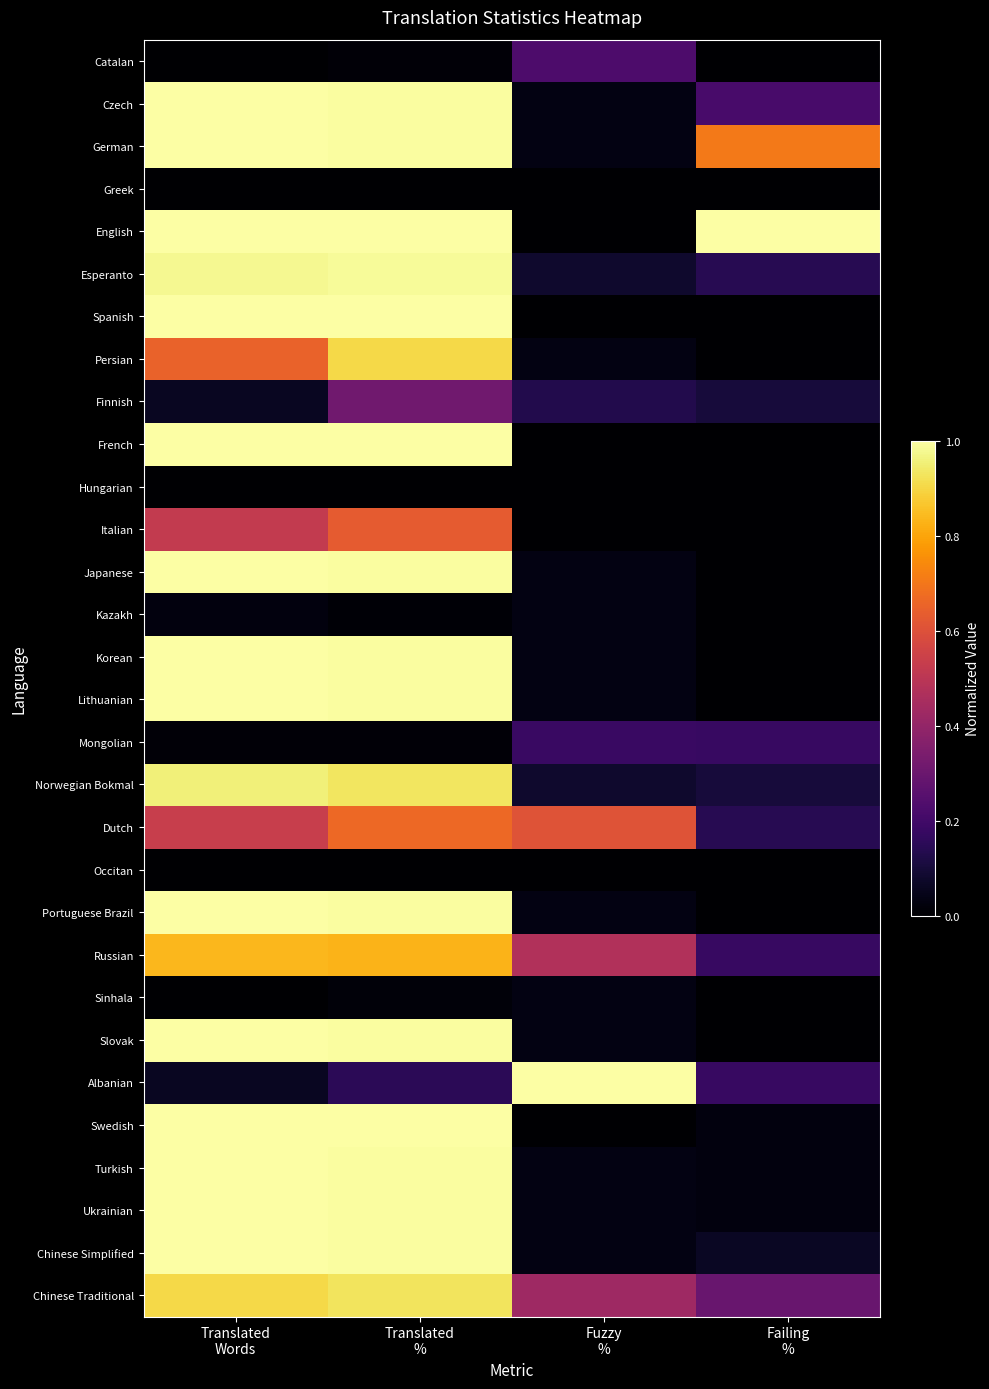

How many distinct data groups are displayed?

30